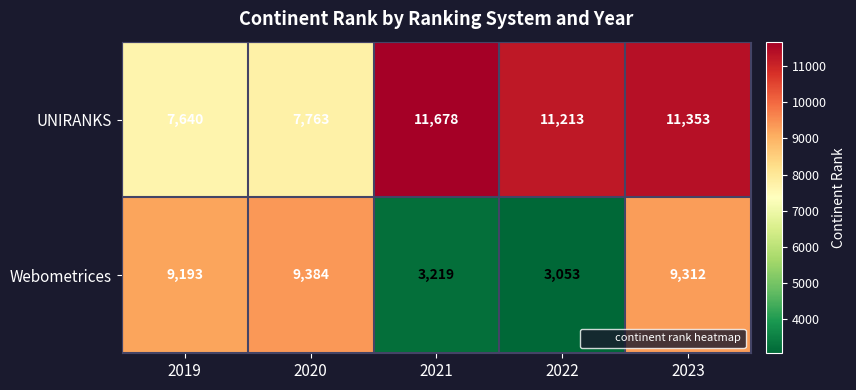

What is the difference between the highest and lowest values at 2023?

2041